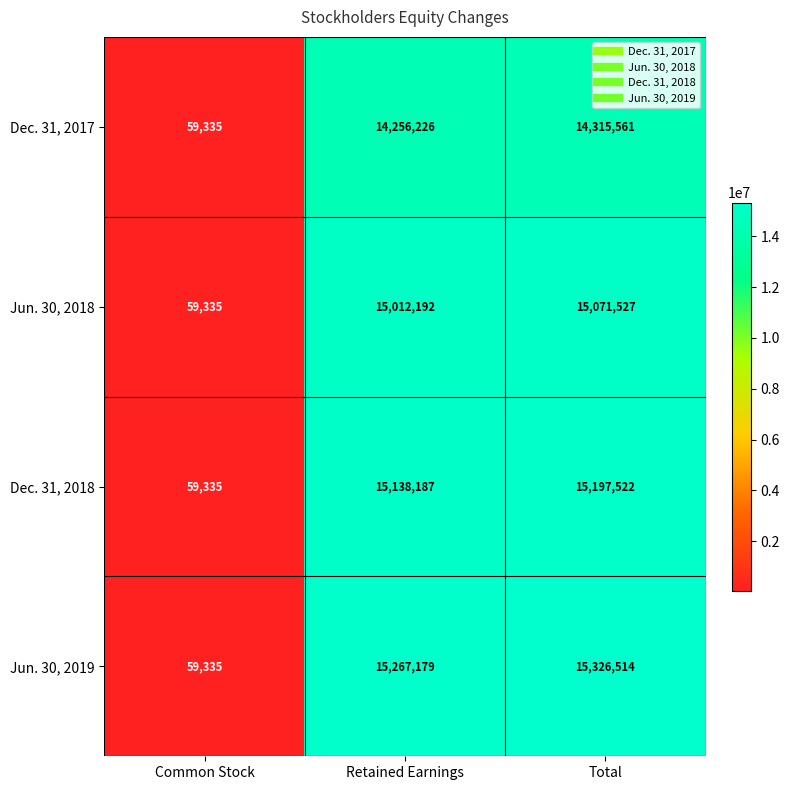

What is the difference between the maximum and minimum values in the Dec. 31, 2017 series?

14256226